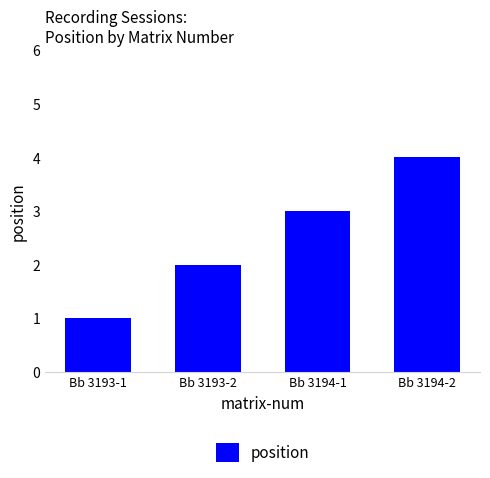

At which category does the chart reach its peak across all series?

Bb 3194-2